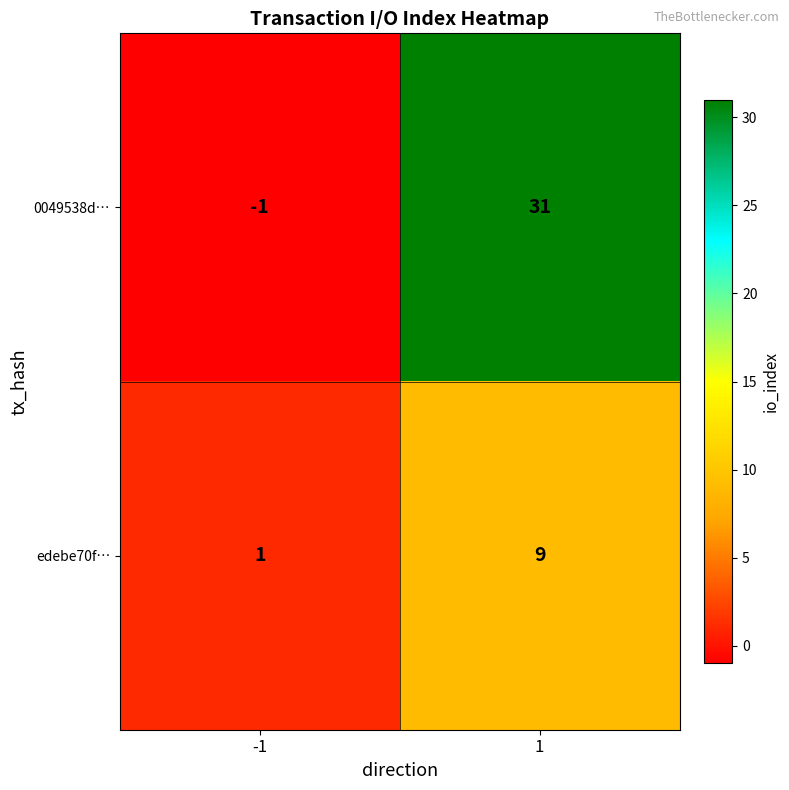

List the labels in order of edebe70f… value, smallest first.

-1, 1